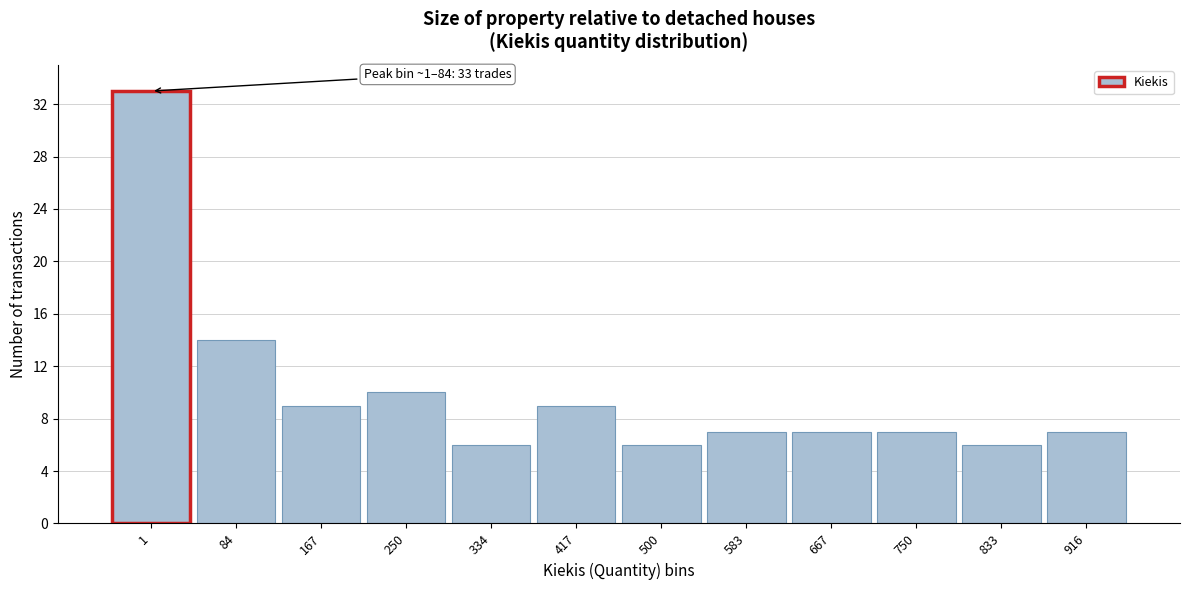

Reading right to left, list all the values displayed in this chart.

7	6	7	7	7	6	9	6	10	9	14	33